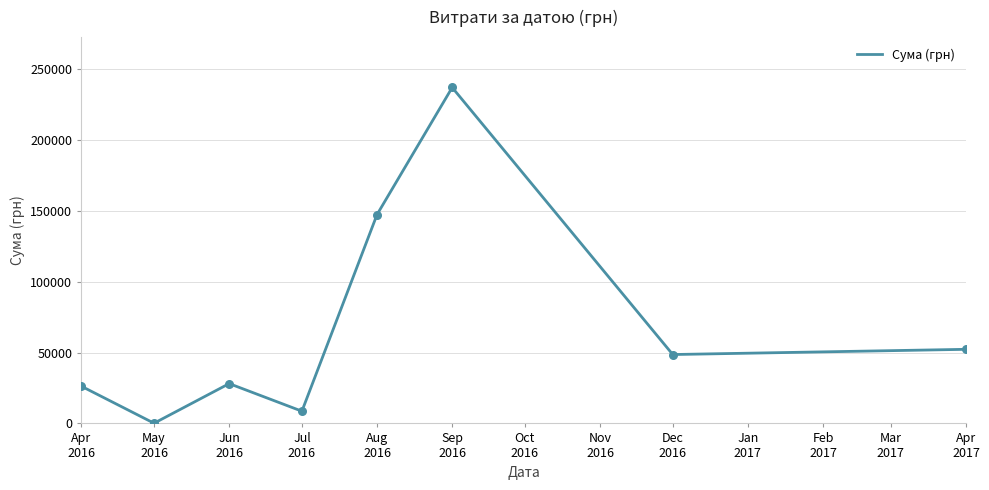

What is the greatest value displayed?

236970.0